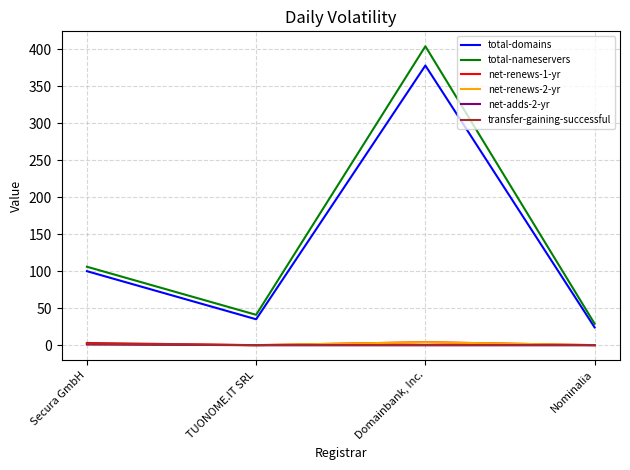

Is the value of net-renews-1-yr at Domainbank, Inc. greater than the value of net-renews-2-yr at Nominalia?

Yes